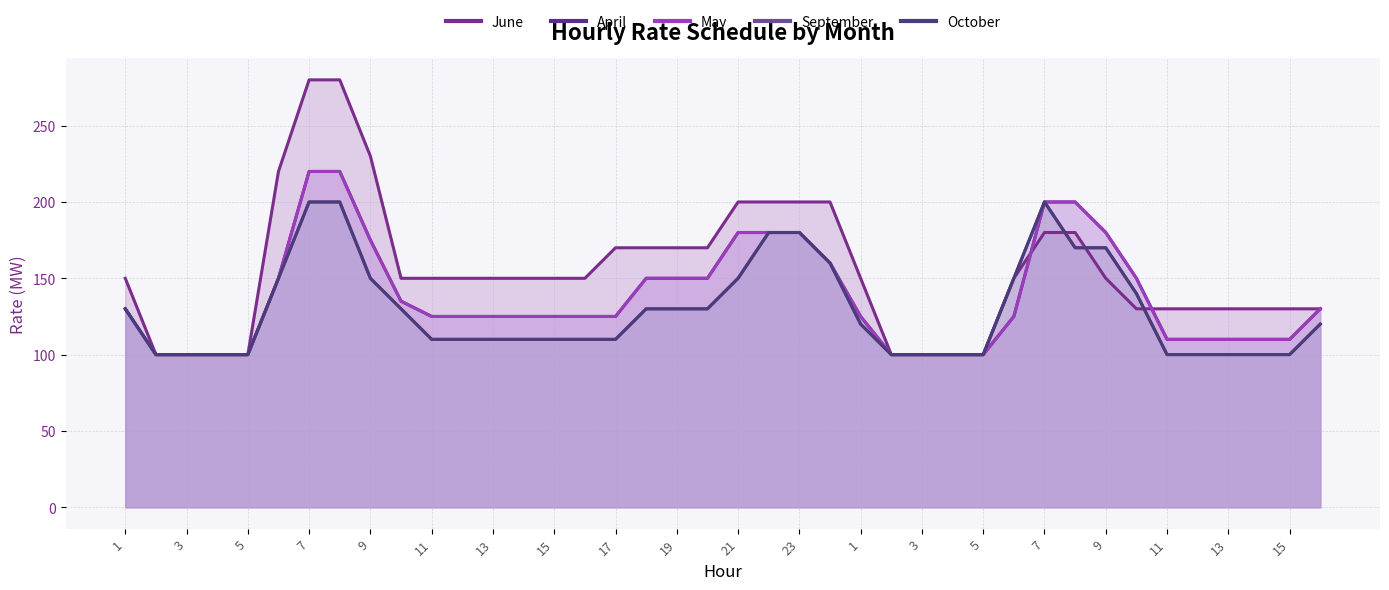

At how many categories does at least one series exceed 243?

2